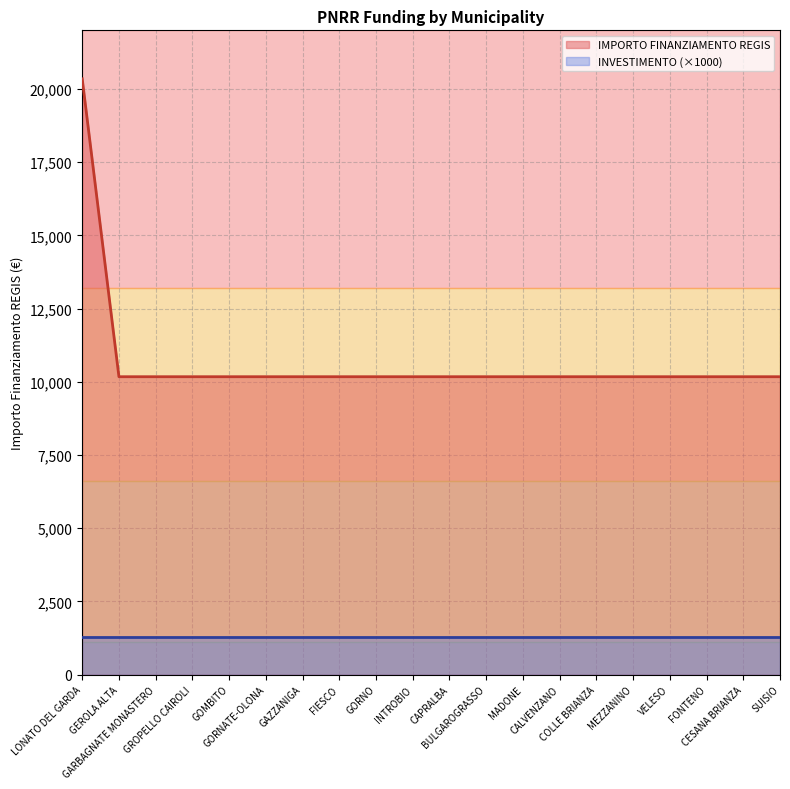

Reading left to right, extract all data points from this chart.

20344	10172	10172	10172	10172	10172	10172	10172	10172	10172	10172	10172	10172	10172	10172	10172	10172	10172	10172	10172